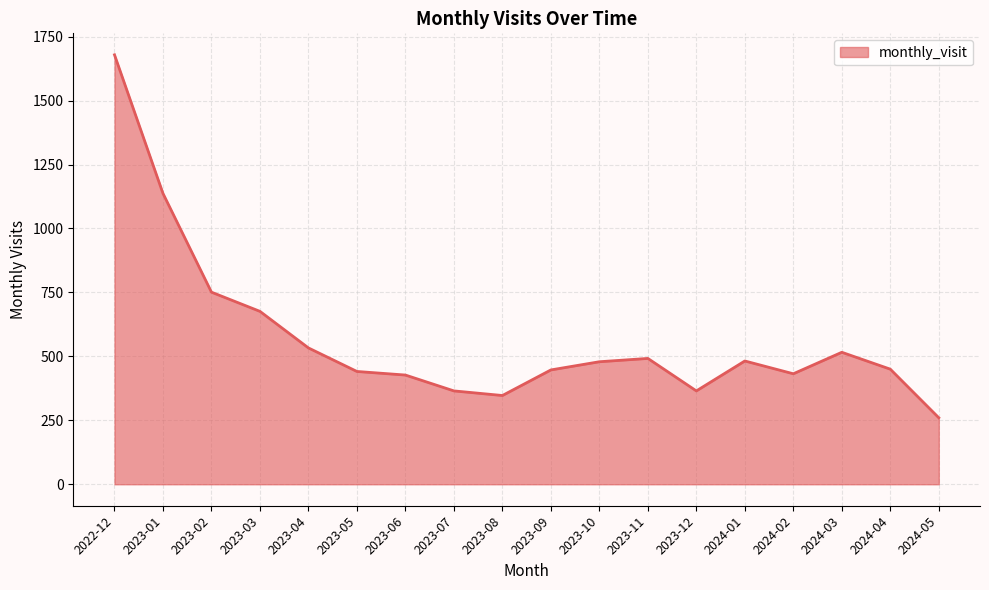

The value at 2023-11 is 492. True or false?

True